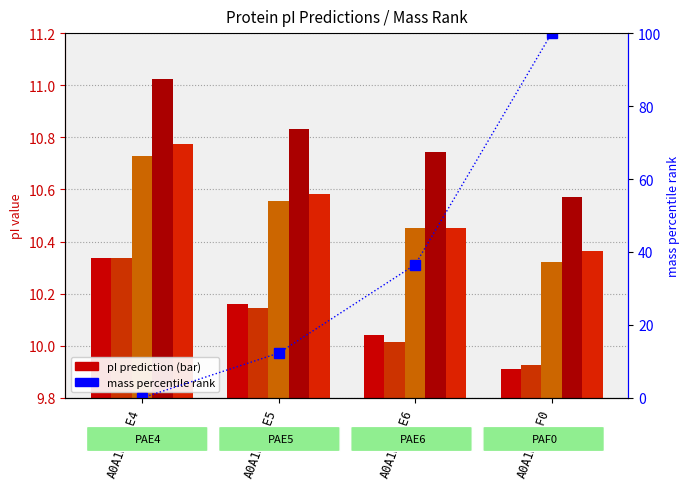

How many Bjellqvist values are between 10 and 11?

3